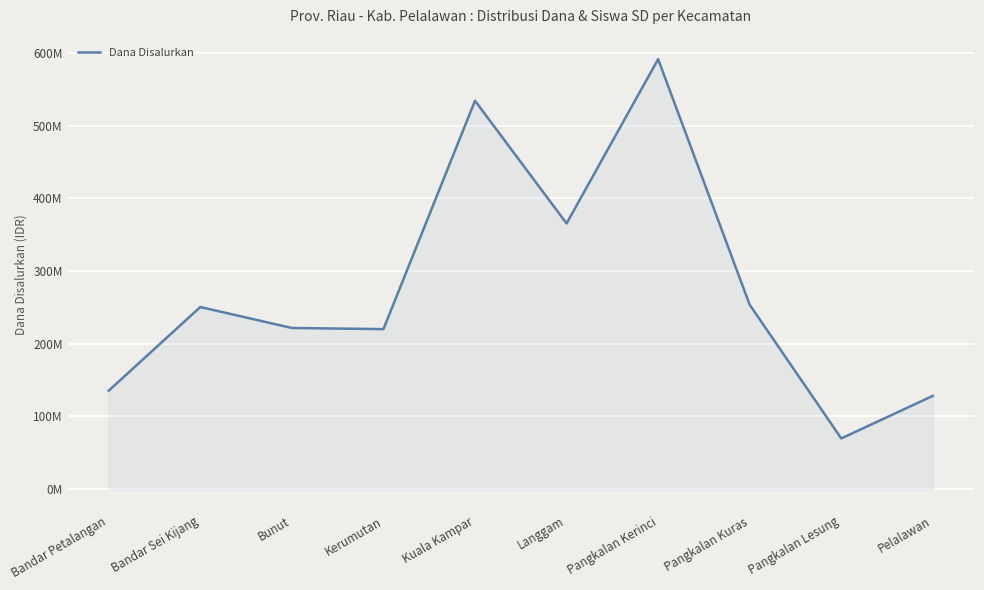

Does the chart have visible grid lines?

Yes